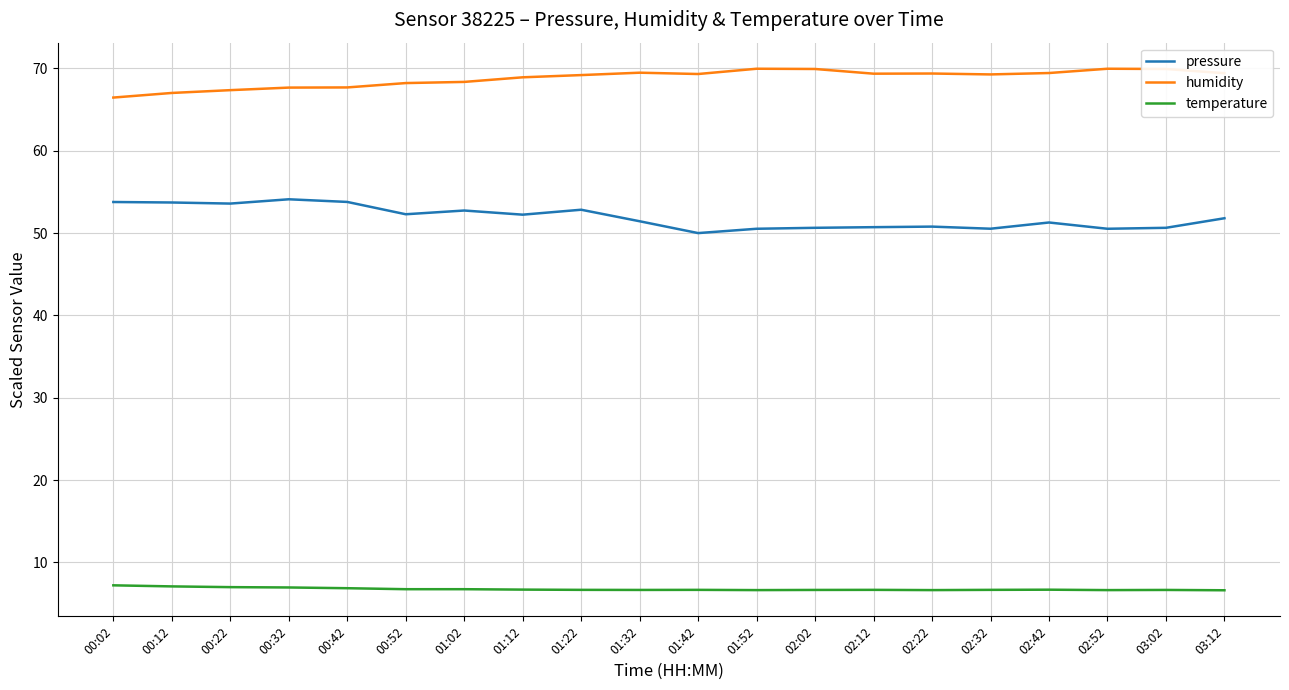

What is the maximum value shown in the chart?

70.0